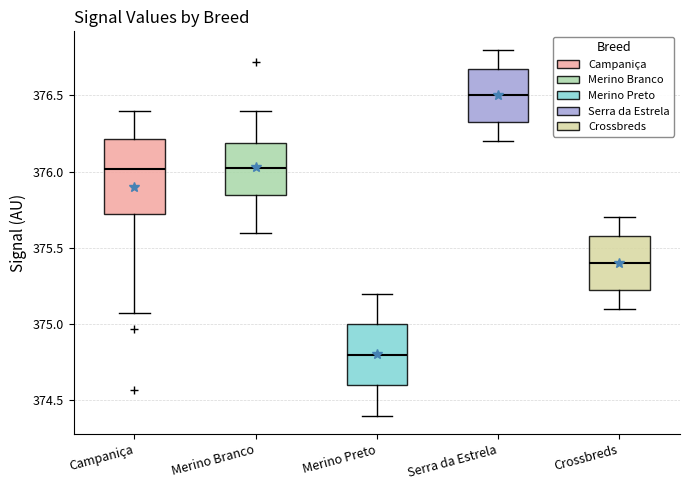

Reading left to right, read every box against the y-axis: the position of its median line, the range the box covers, and the ends of its whiskers. The values are not printed on the chart, so give them approximately, as read against the axis.

Campaniça: median 376.00, box 375.70 to 376.20, whiskers 375.10 to 376.40
Merino Branco: median 376.05, box 375.85 to 376.20, whiskers 375.60 to 376.40
Merino Preto: median 374.80, box 374.60 to 375.00, whiskers 374.40 to 375.20
Serra da Estrela: median 376.50, box 376.35 to 376.70, whiskers 376.20 to 376.80
Crossbreds: median 375.40, box 375.25 to 375.60, whiskers 375.10 to 375.70